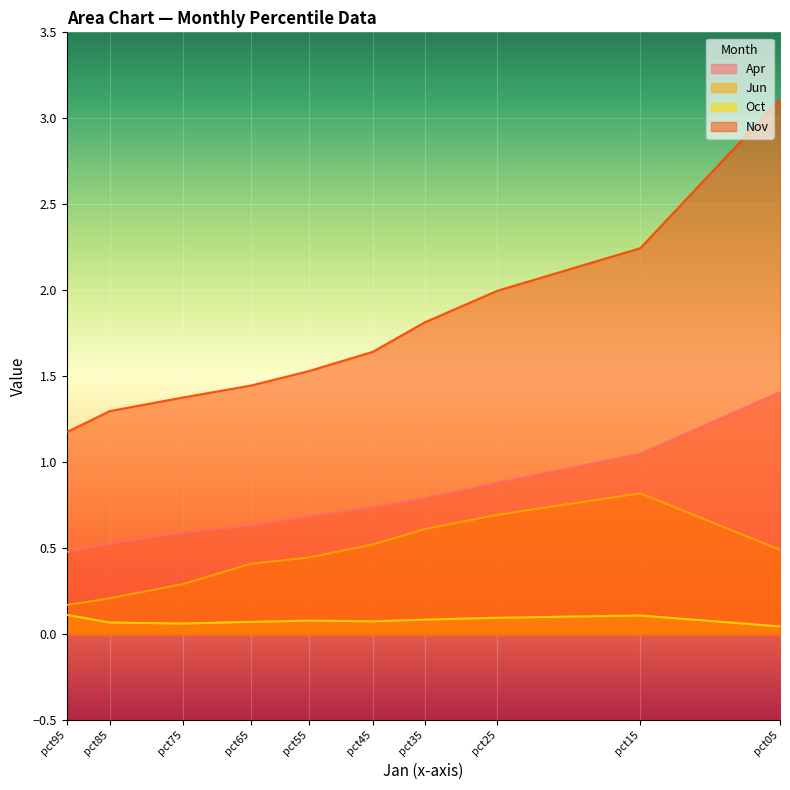

What is the difference between the Apr values at pct55 and pct35?

0.1